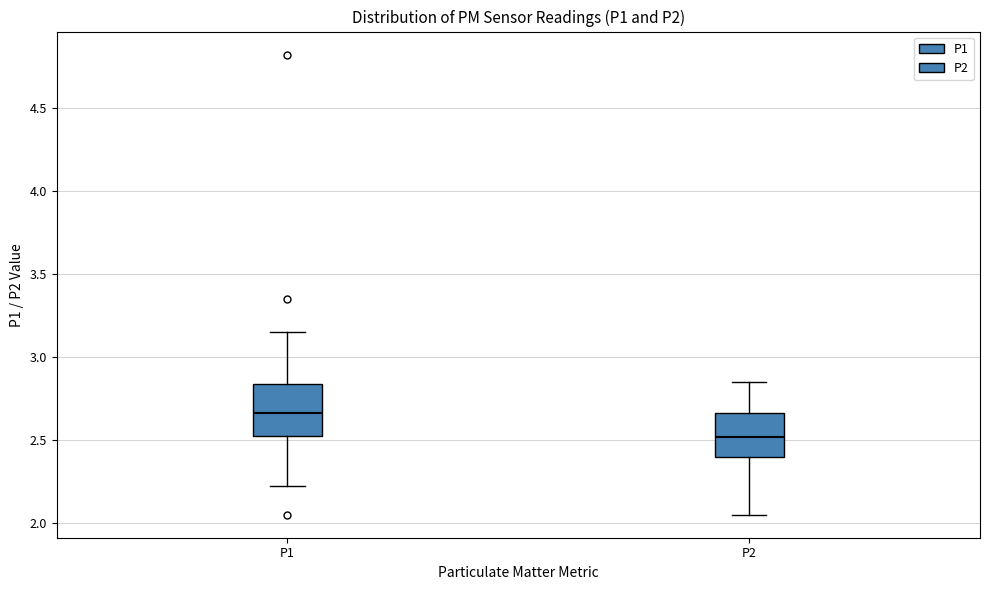

Reading left to right, read every box against the y-axis: the position of its median line, the range the box covers, and the ends of its whiskers. The values are not printed on the chart, so give them approximately, as read against the axis.

P1: median 2.65, box 2.50 to 2.85, whiskers 2.20 to 3.15
P2: median 2.50, box 2.40 to 2.65, whiskers 2.05 to 2.85